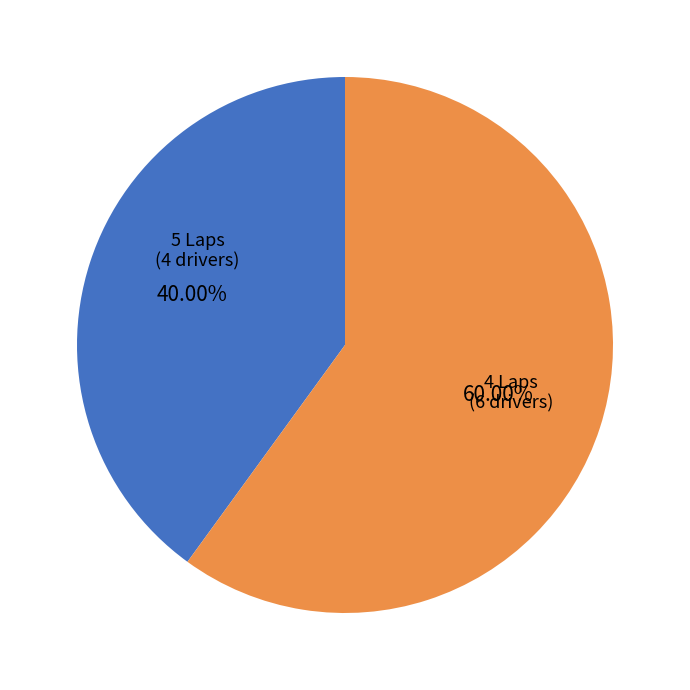

Is there any slice that represents more than half of the pie?

Yes